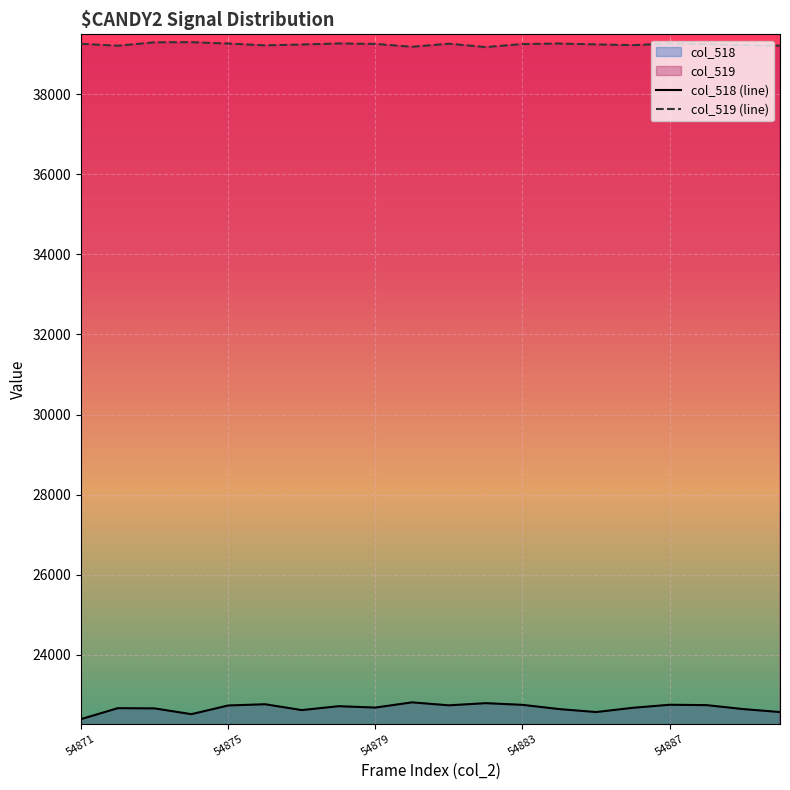

What is the maximum value shown in the chart?

39298